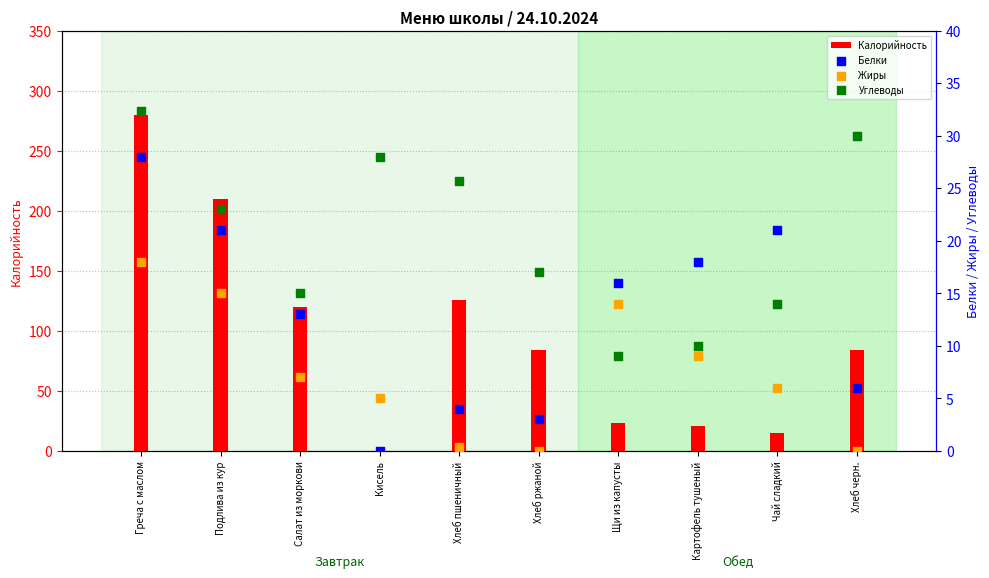

Which series contains the highest Y value?

Калорийность